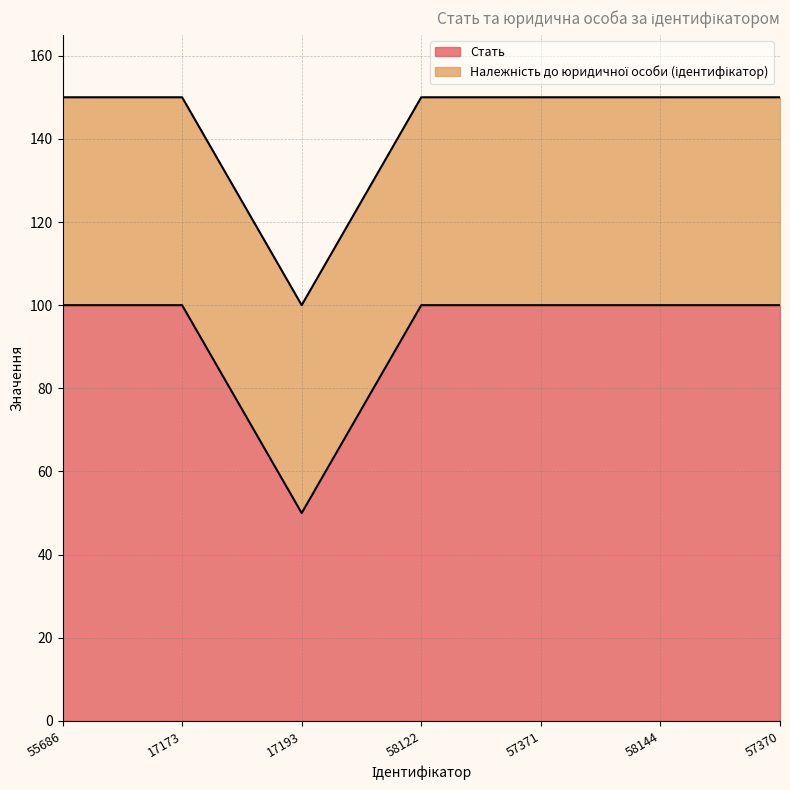

List the labels in order of value, largest first.

55686, 17173, 58122, 57371, 58144, 57370, 17193